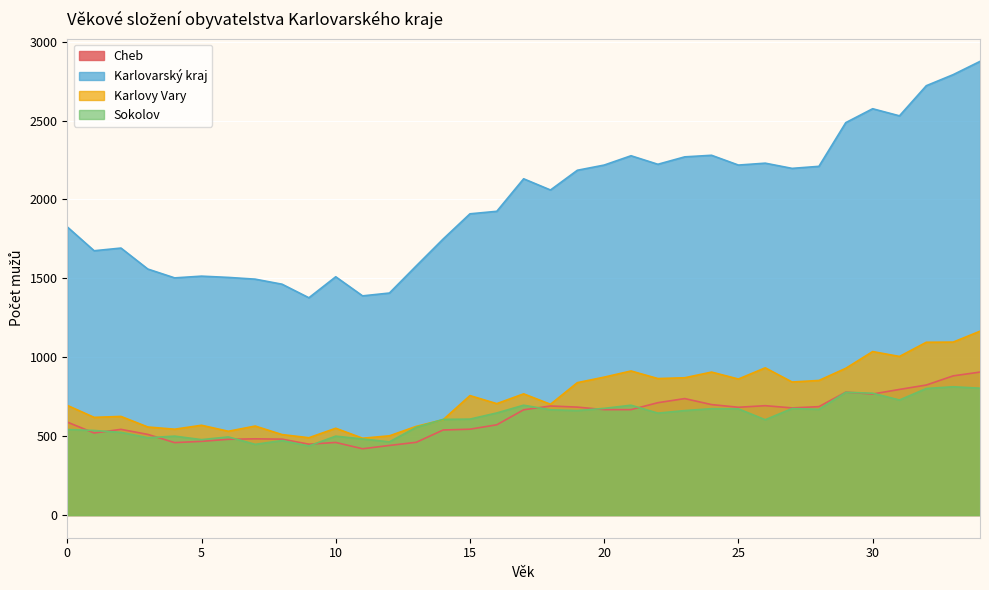

Reading right to left, what are all the values shown in this chart?

Cheb: 34=906	33=882	32=824	31=796	30=767	29=779	28=687	27=679	26=693	25=683	24=700	23=738	22=712	21=668	20=668	19=684	18=691	17=667	16=572	15=544	14=539	13=461	12=441	11=420	10=460	9=449	8=481	7=483	6=480	5=467	4=459	3=511	2=543	1=520	0=589
Karlovarský kraj: 34=2875	33=2791	32=2721	31=2530	30=2575	29=2487	28=2210	27=2197	26=2230	25=2218	24=2280	23=2270	22=2223	21=2277	20=2218	19=2185	18=2060	17=2131	16=1925	15=1909	14=1749	13=1579	12=1407	11=1389	10=1510	9=1377	8=1463	7=1495	6=1506	5=1514	4=1503	3=1559	2=1692	1=1675	0=1826
Karlovy Vary: 34=1165	33=1096	32=1095	31=1005	30=1036	29=930	28=853	27=843	26=933	25=862	24=906	23=870	22=865	21=913	20=874	19=839	18=702	17=768	16=706	15=757	14=604	13=562	12=502	11=487	10=550	9=490	8=510	7=564	6=531	5=569	4=544	3=558	2=625	1=619	0=695
Sokolov: 34=804	33=813	32=802	31=729	30=772	29=778	28=670	27=675	26=604	25=673	24=674	23=662	22=646	21=696	20=676	19=662	18=667	17=696	16=647	15=608	14=606	13=556	12=464	11=482	10=500	9=438	8=472	7=448	6=495	5=478	4=500	3=490	2=524	1=536	0=542